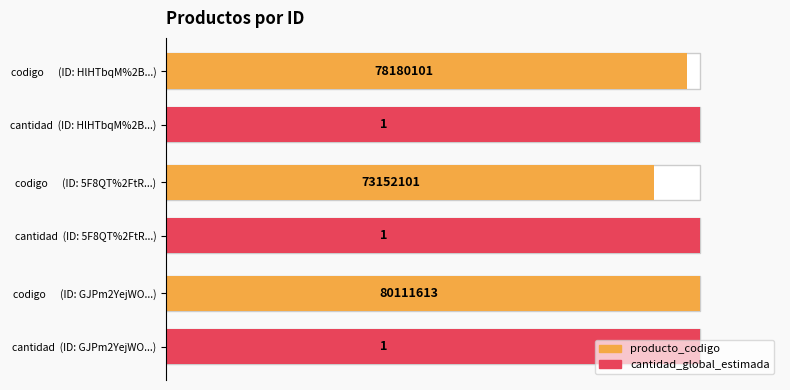

True or false: producto_codigo has a value of 19.4 at 20.

False